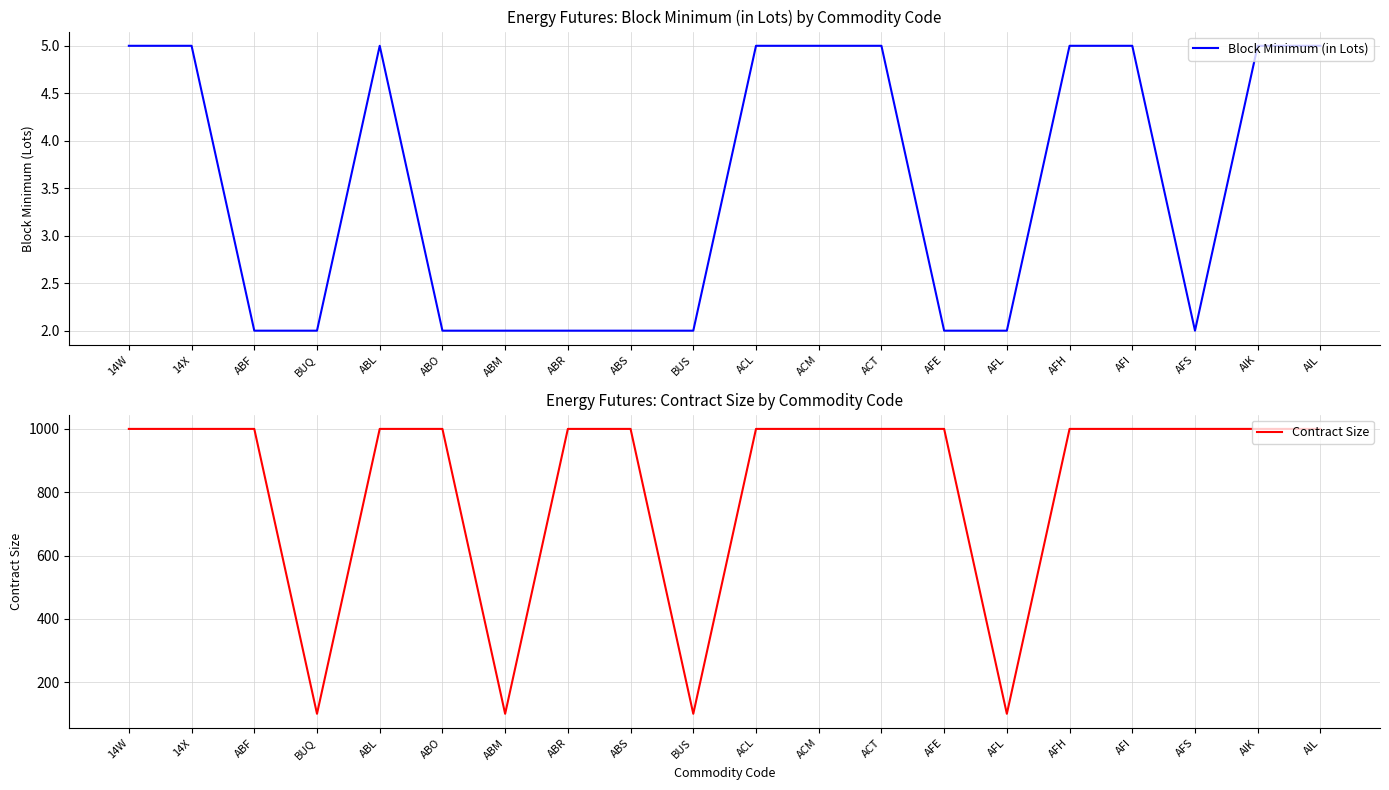

At how many categories does at least one series exceed 112?

16